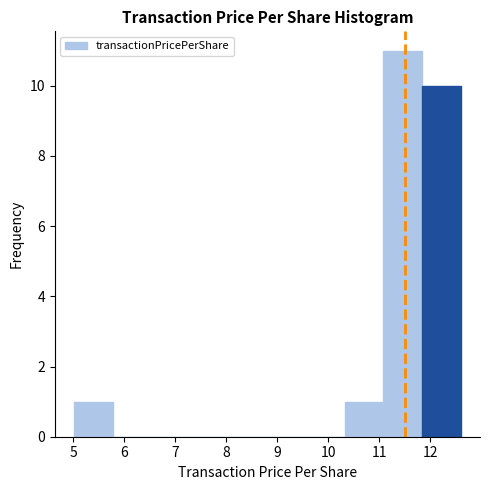

How tall is the bar that spans 10.3 to 11.1 on the x-axis? Neither the bar edges nor the heights are printed on the chart, so give them approximately, as read against the axes.

1